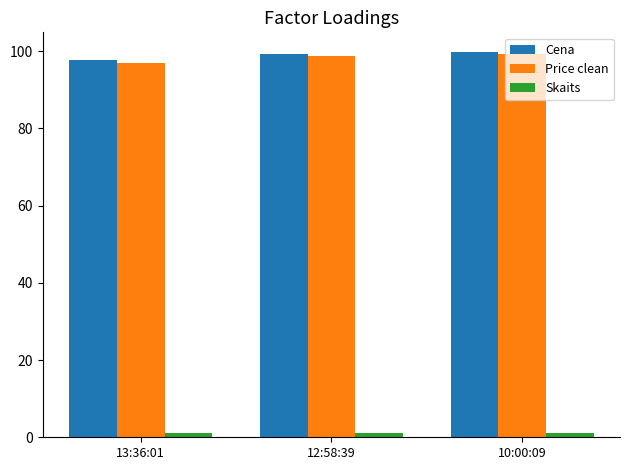

The value of Price clean at 10:00:09 is 99.3. True or false?

True